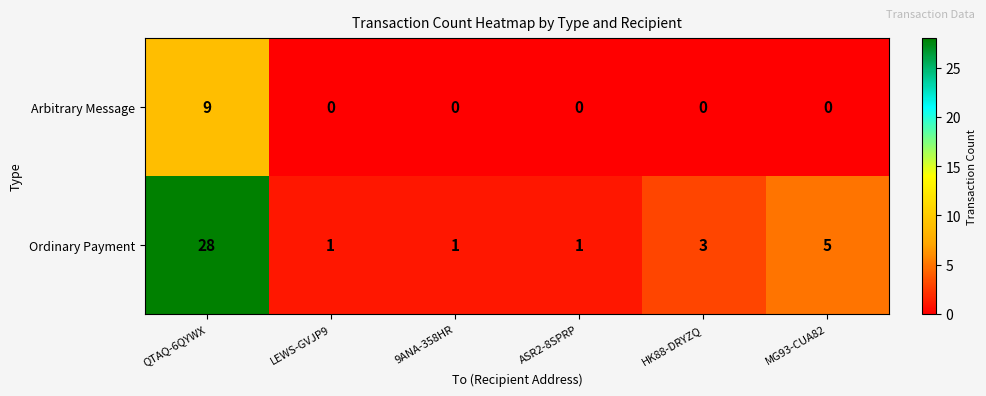

What is the total value across all series at HK88-DRYZQ?

3